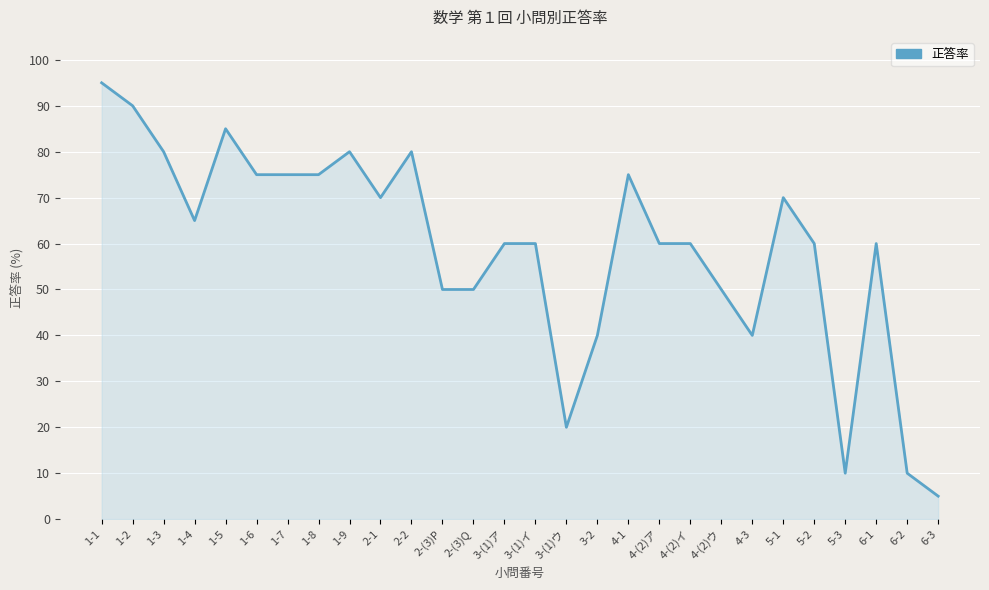

Reading left to right, list all the values displayed in this chart.

95	90	80	65	85	75	75	75	80	70	80	50	50	60	60	20	40	75	60	60	50	40	70	60	10	60	10	5